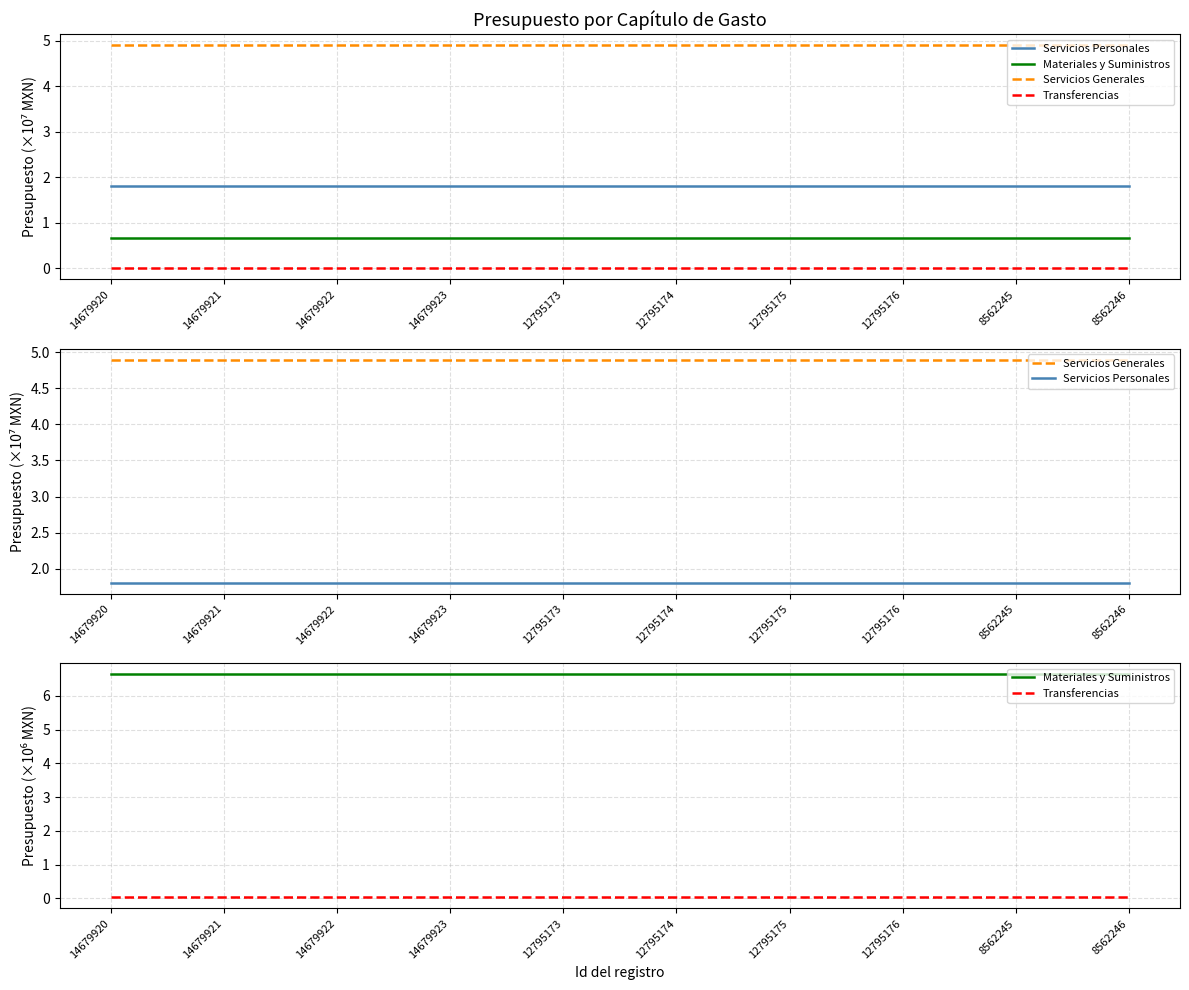

Reading left to right, transcribe all the data shown in this chart.

Servicios Personales: 14679920=1.8	14679921=1.8	14679922=1.8	14679923=1.8	12795173=1.8	12795174=1.8	12795175=1.8	12795176=1.8	8562245=1.8	8562246=1.8
Materiales y Suministros: 14679920=6.6	14679921=6.6	14679922=6.6	14679923=6.6	12795173=6.6	12795174=6.6	12795175=6.6	12795176=6.6	8562245=6.6	8562246=6.6
Servicios Generales: 14679920=4.9	14679921=4.9	14679922=4.9	14679923=4.9	12795173=4.9	12795174=4.9	12795175=4.9	12795176=4.9	8562245=4.9	8562246=4.9
Transferencias: 14679920=0.0	14679921=0.0	14679922=0.0	14679923=0.0	12795173=0.0	12795174=0.0	12795175=0.0	12795176=0.0	8562245=0.0	8562246=0.0